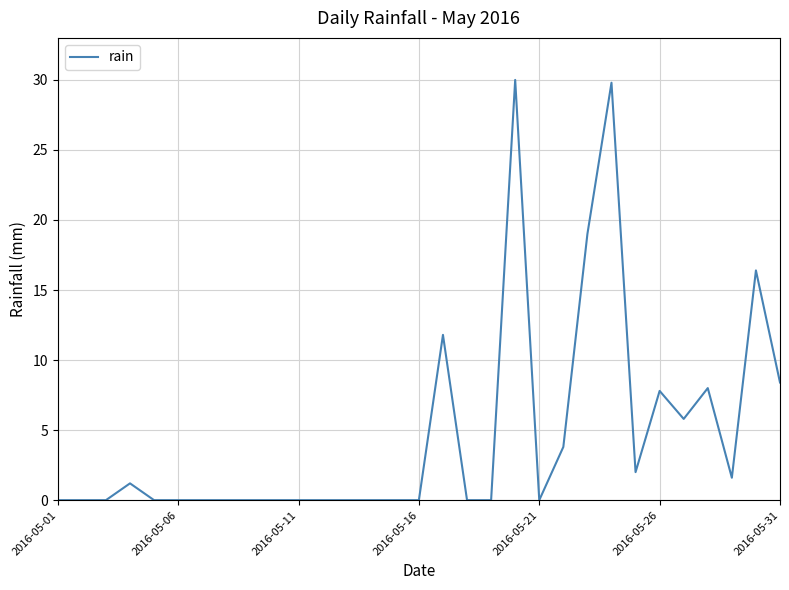

How many lines are shown in the chart?

1